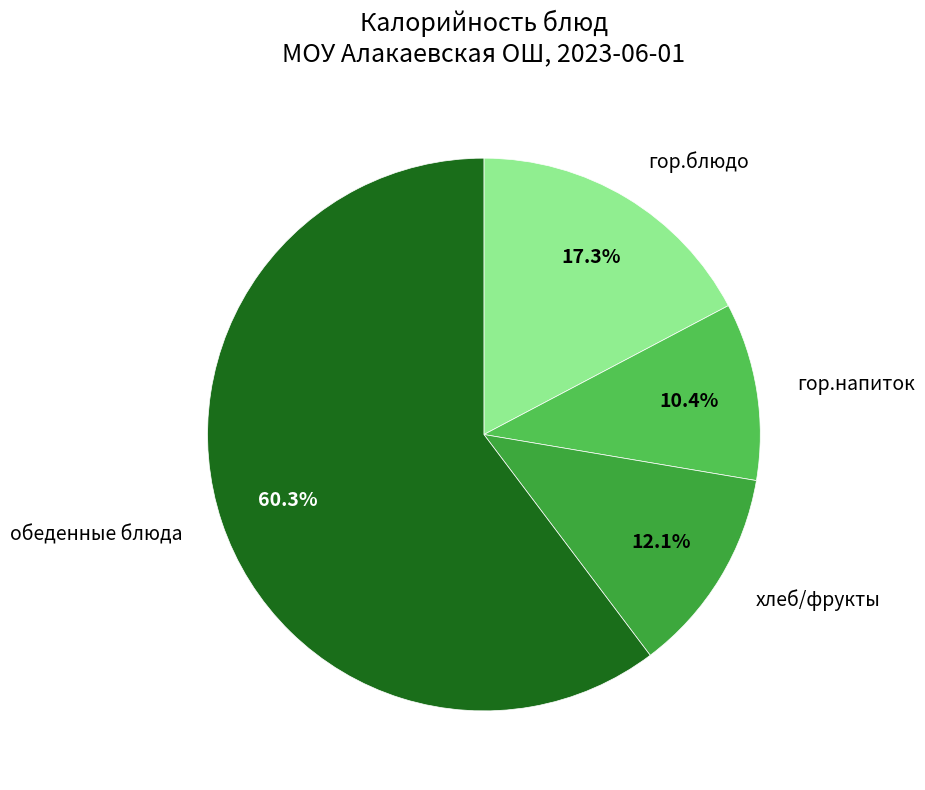

Count the number of slices in the pie.

4